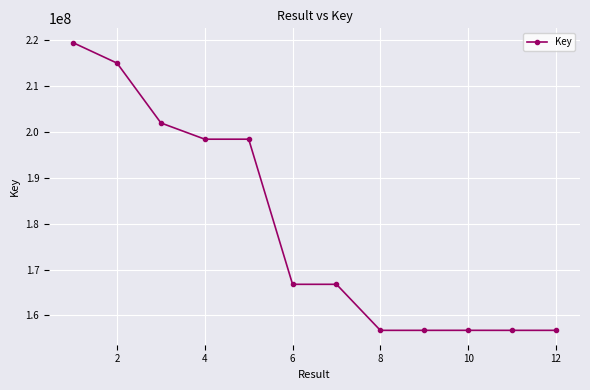

True or false: the data has more than 0 interior local peaks.

True